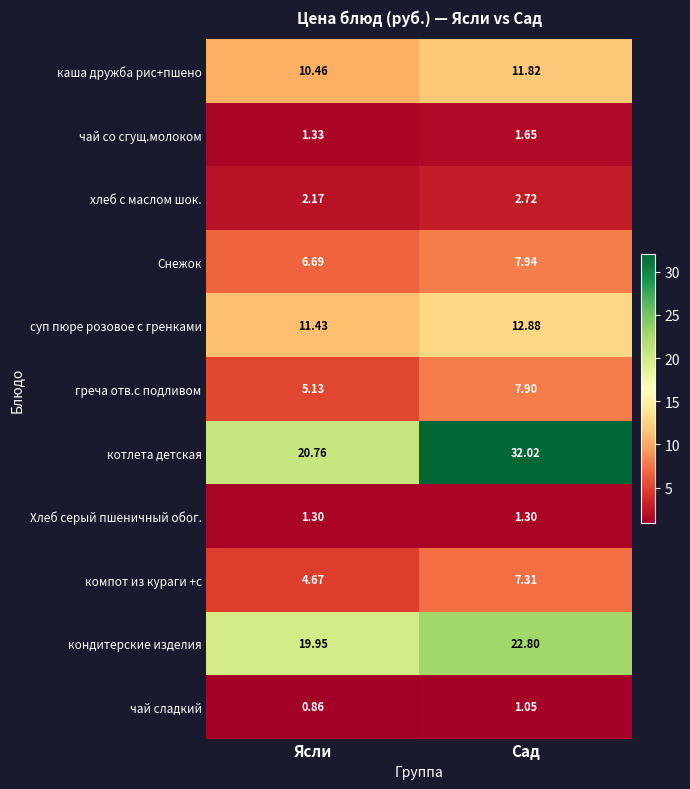

Where does the компот из кураги +с series first go above 7?

Сад